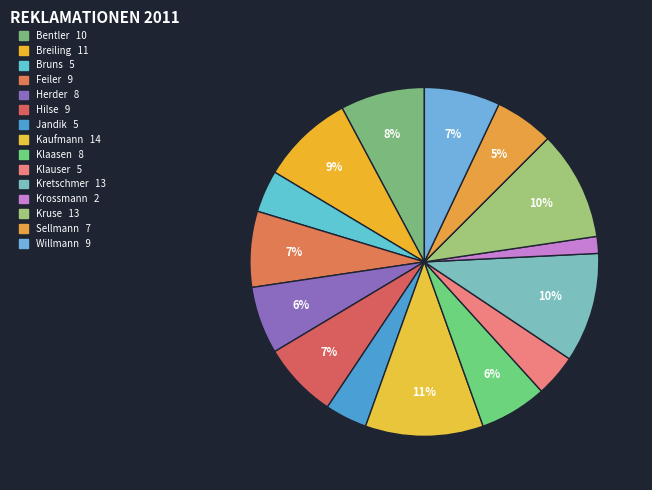

How much of the chart is everything except Kaufmann?

89.1%